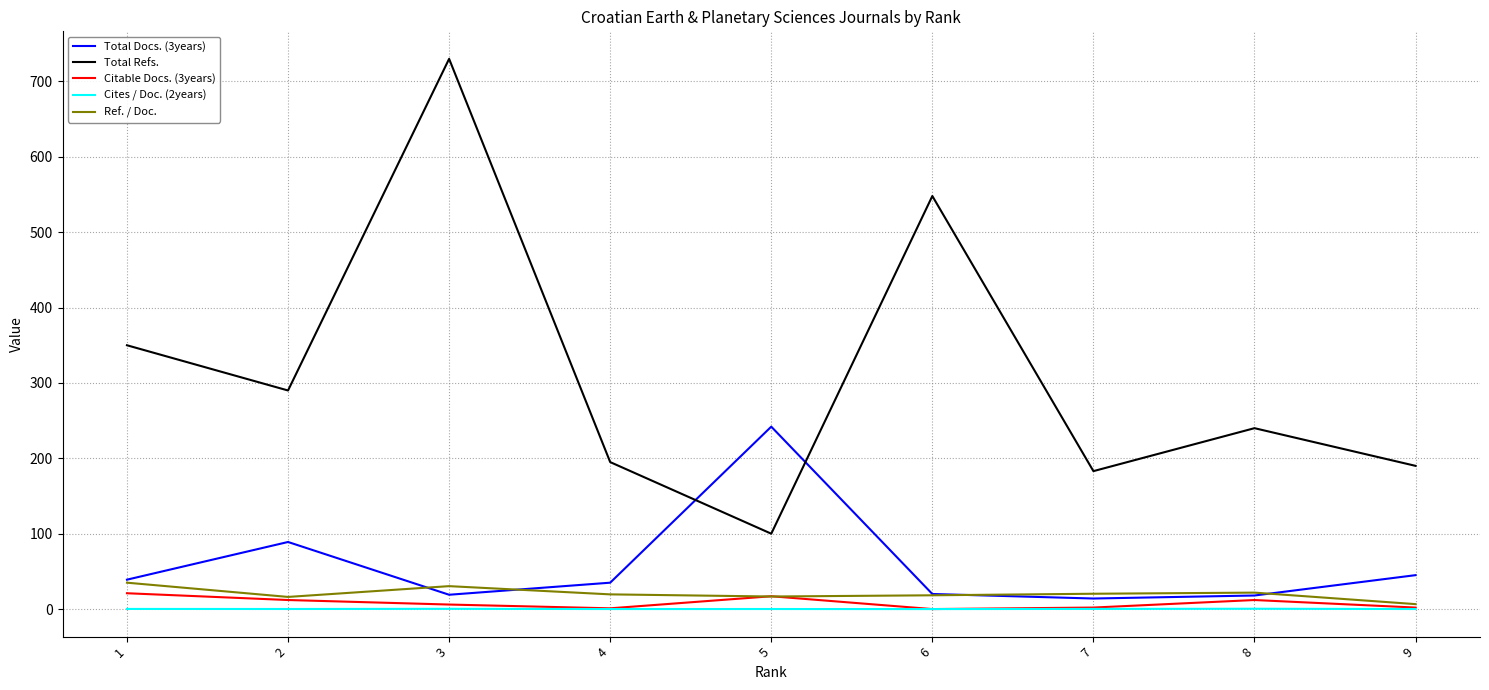

What is the sum of the Total Docs. (3years) values at 6 and 9?

65.0